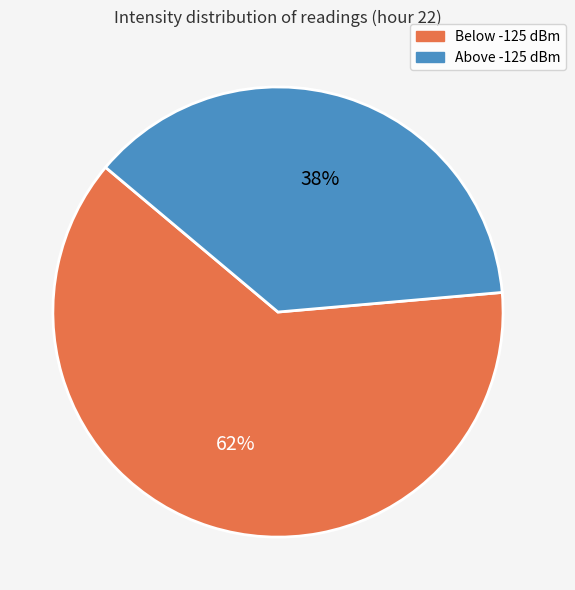

To the nearest percent, what percentage of the pie is Above -125 dBm?

38%